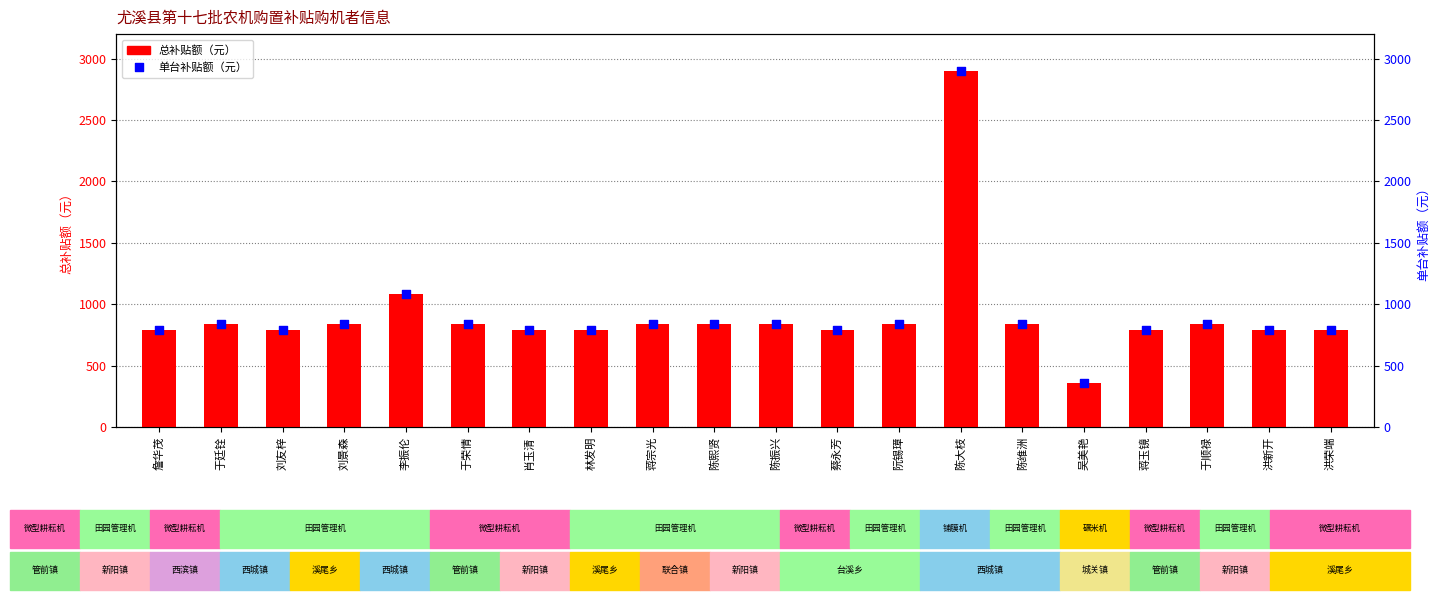

Which series contains the lowest Y value?

总补贴额（元）